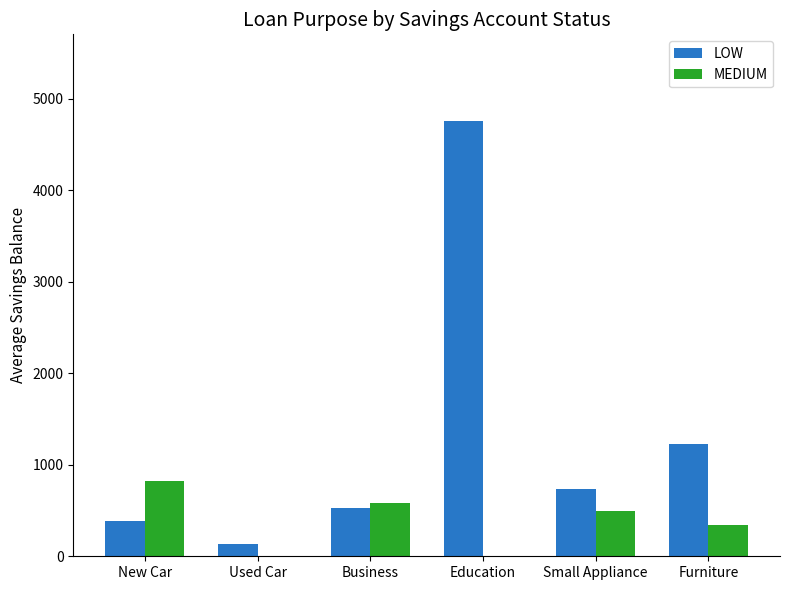

The value of MEDIUM at Education is 314. True or false?

False